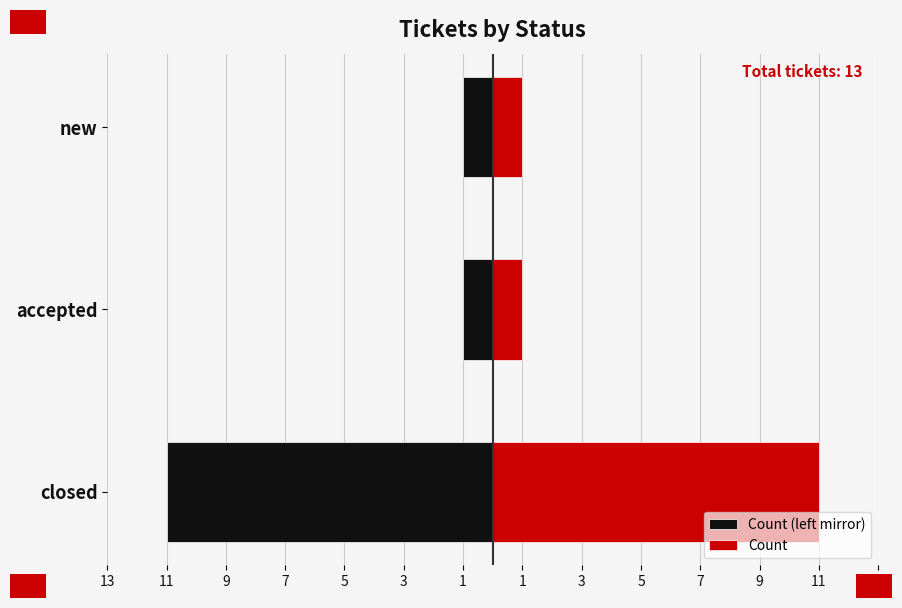

The Count (left mirror) series shows -2 at accepted. True or false?

False